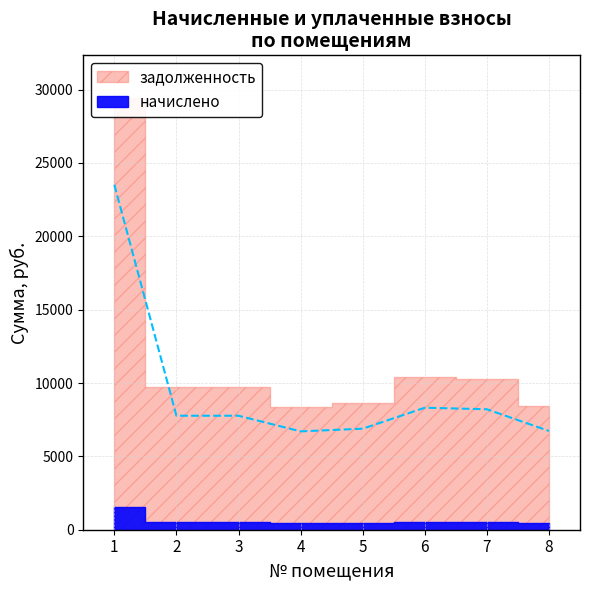

Reading left to right, list all the values displayed in this chart.

23518.5	7770.1	7770.1	6704.7	6886.7	8315.9	8211.9	6730.7